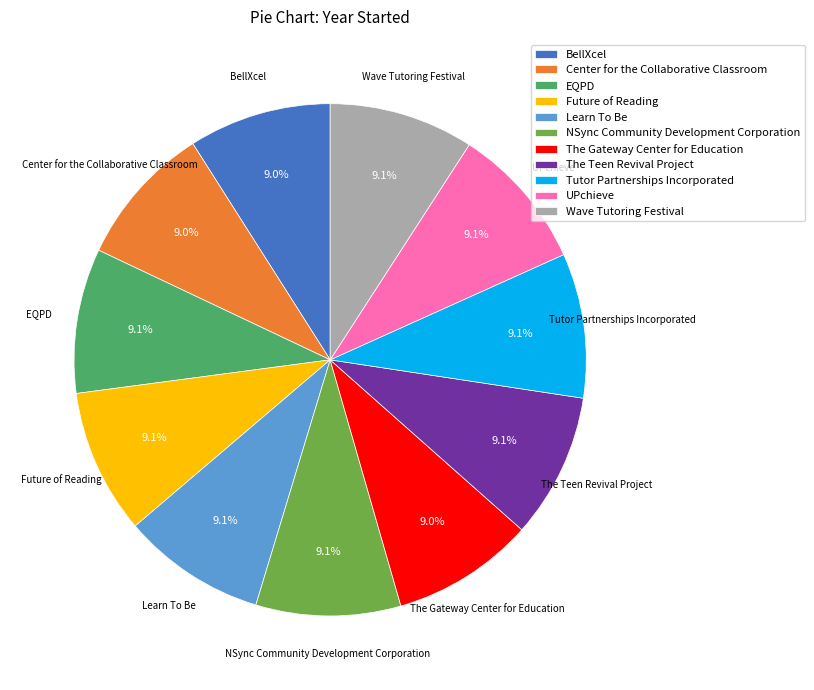

What portion of the pie excludes The Gateway Center for Education?

91.0%